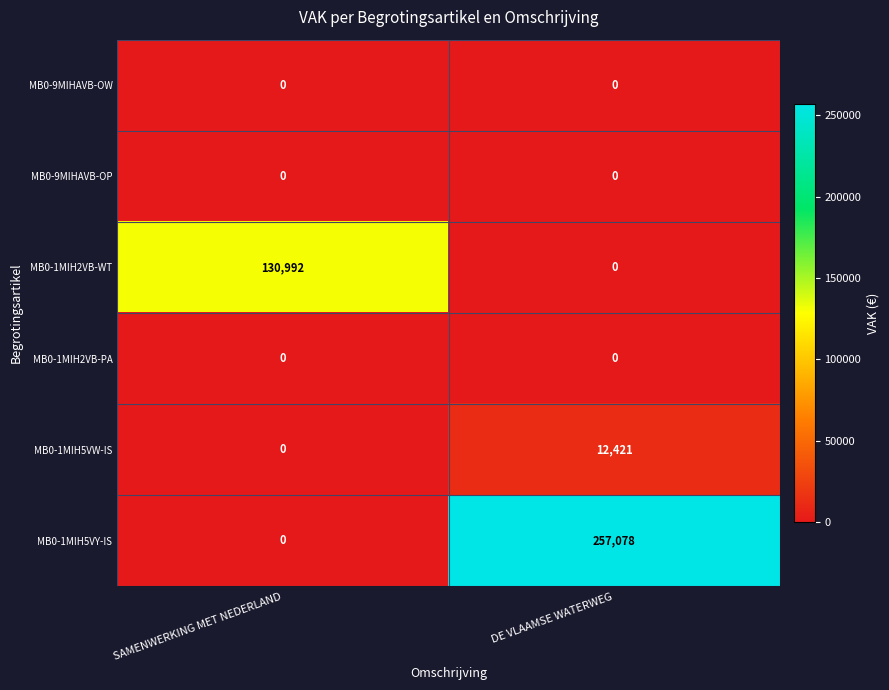

At which label is MB0-1MIH5VY-IS closest to 128539?

SAMENWERKING MET NEDERLAND